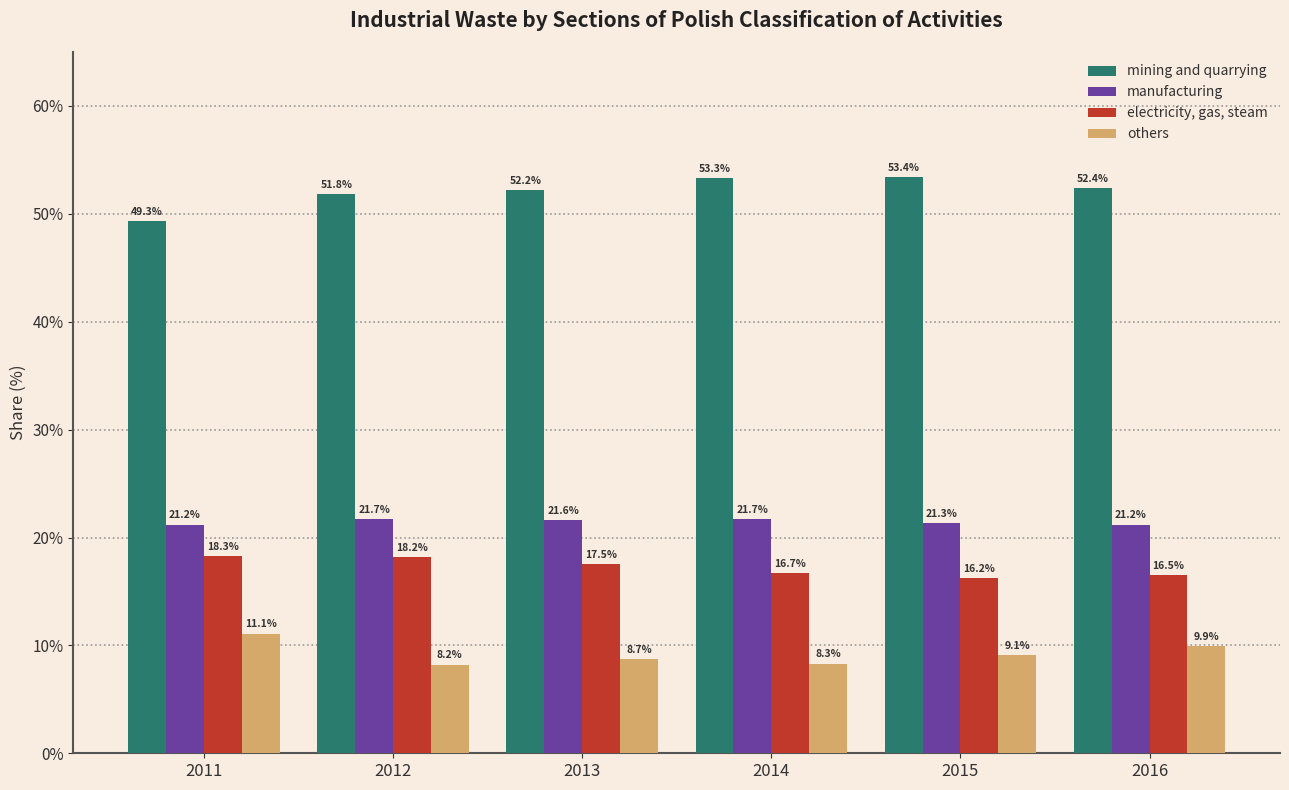

At which label does others reach its peak?

2011